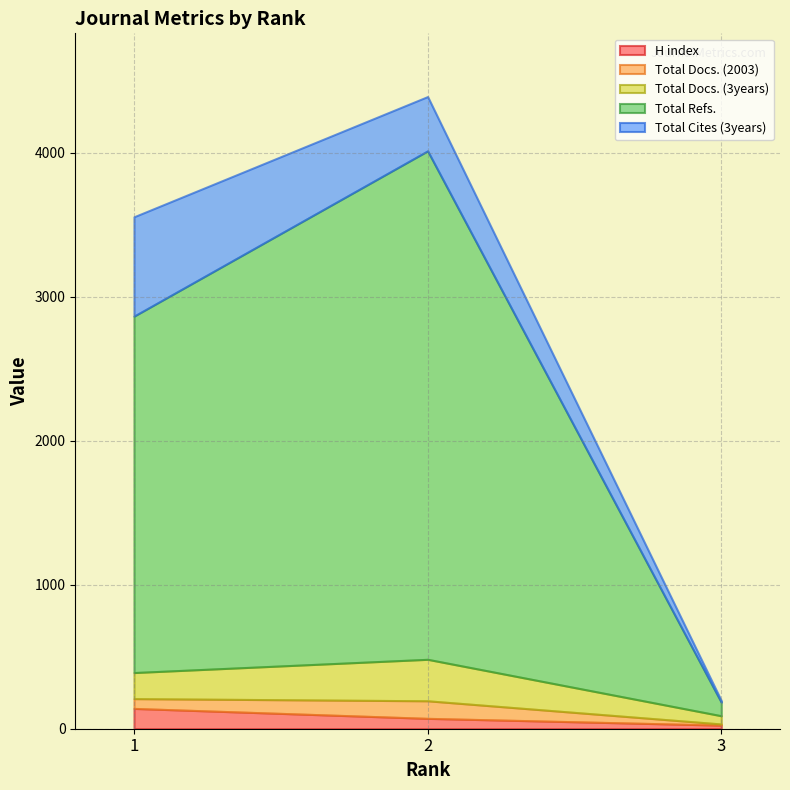

At which category is the sum across all series the highest?

2